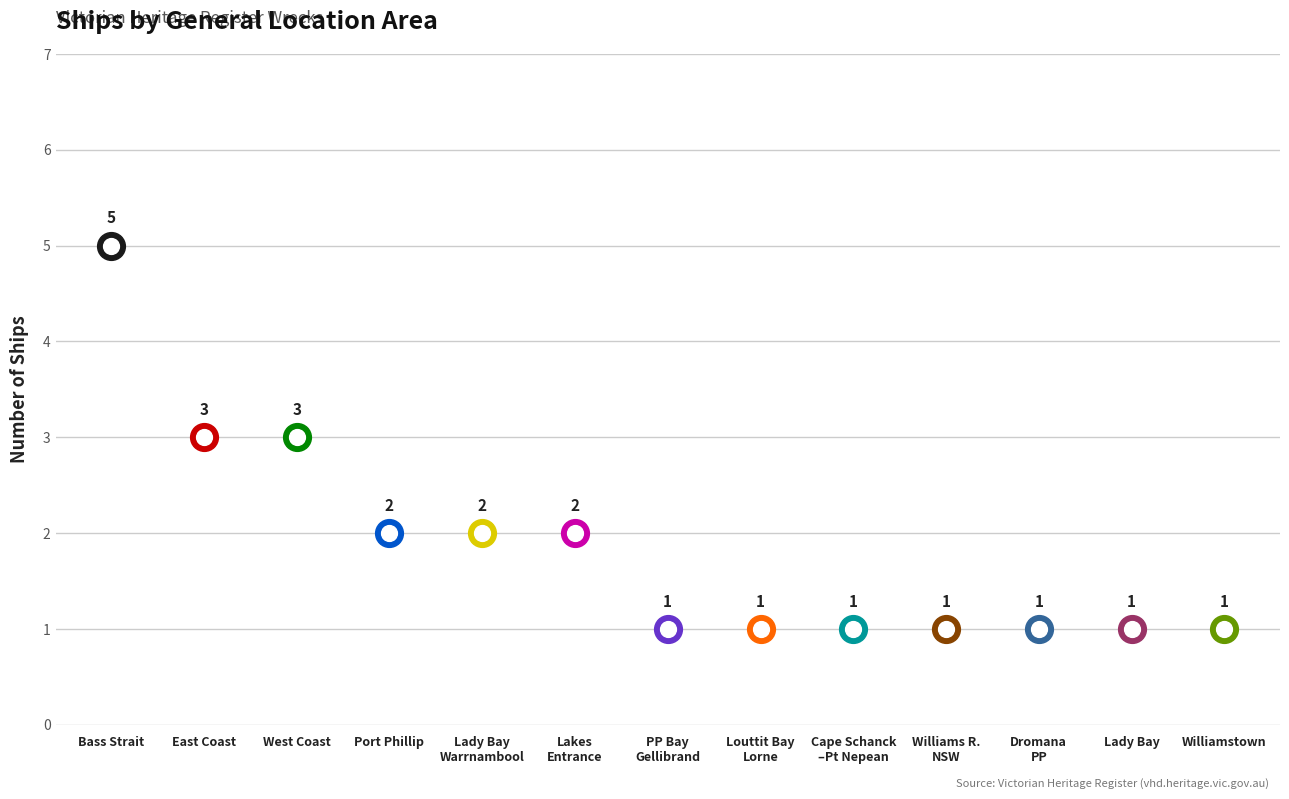

What is the ratio of the value at Williamstown to the value at Louttit Bay, Lorne?

1.0